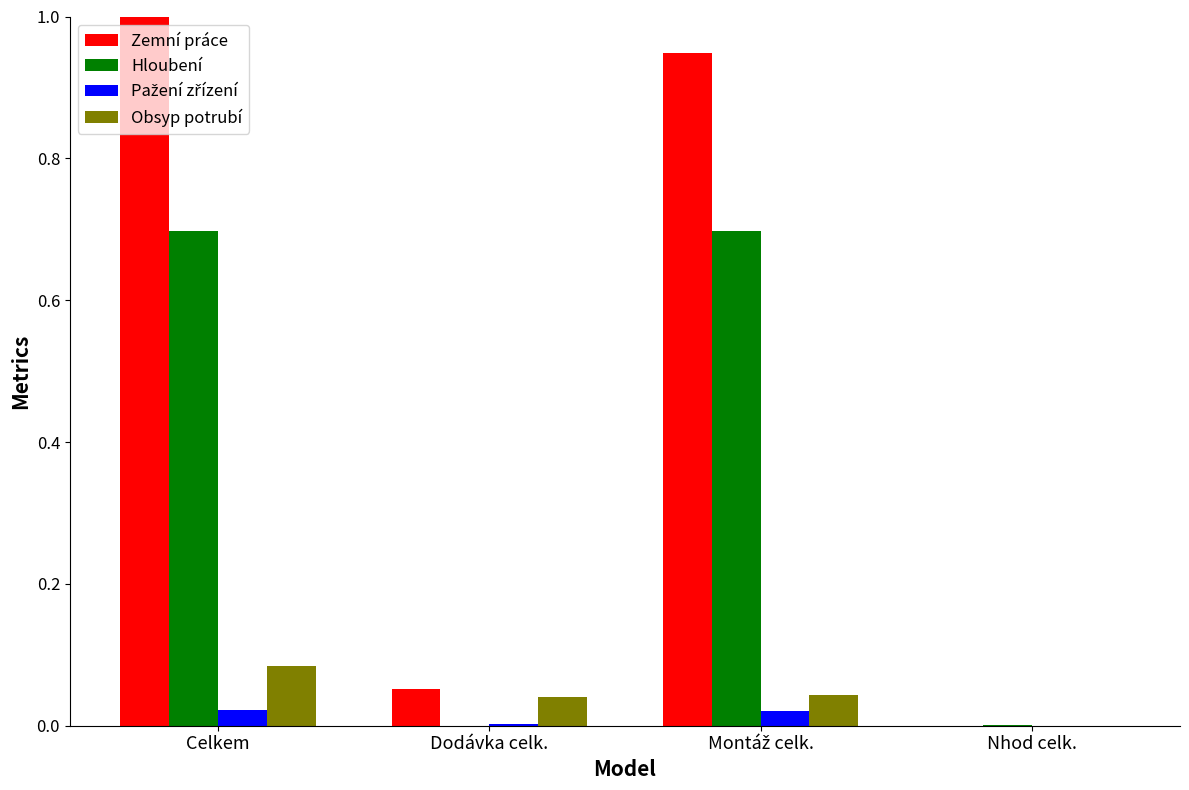

At which category does the chart reach its peak across all series?

Celkem